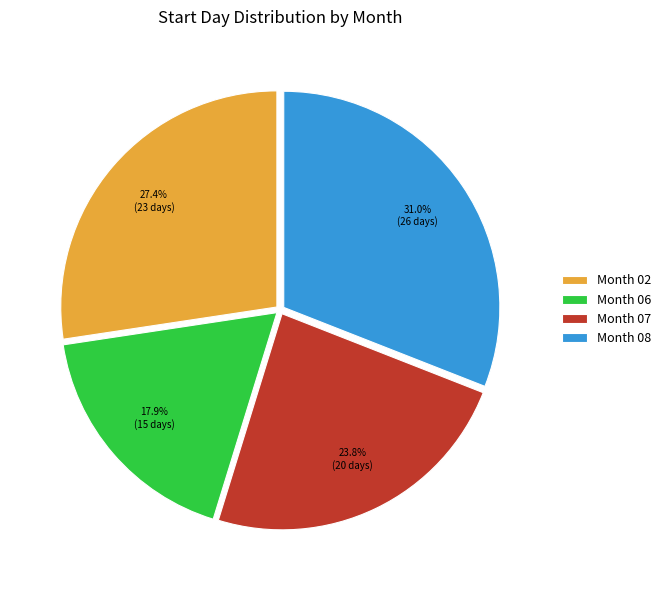

Rank the categories by value from highest to lowest.

Month 08, Month 02, Month 07, Month 06